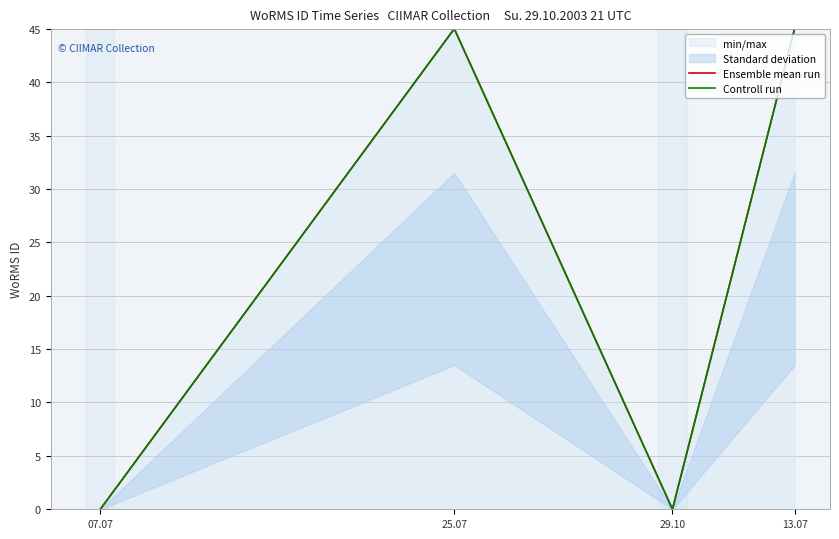

True or false: Controll run and Ensemble mean run cross at least once.

False